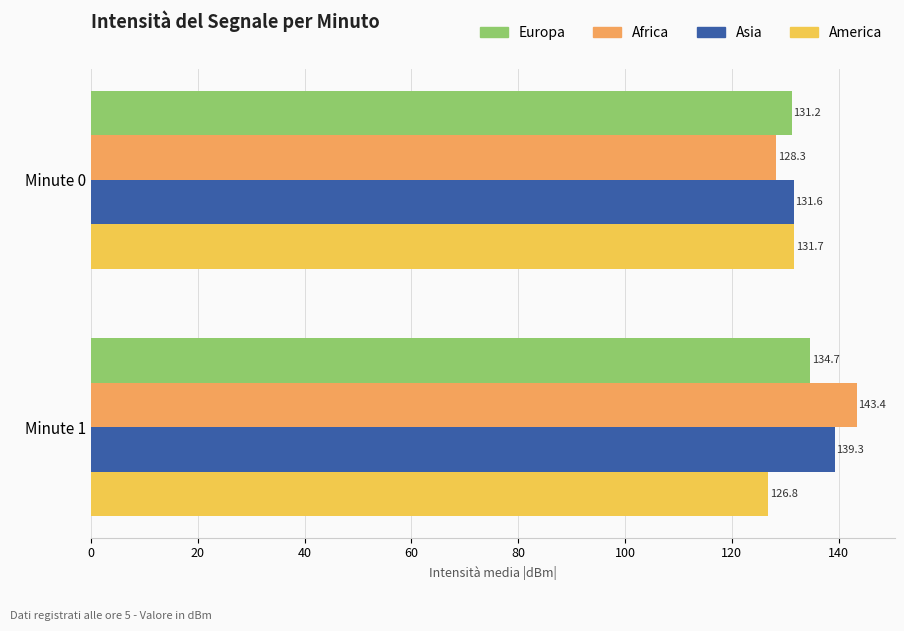

What is the total value across all series at Minute 0?

522.8